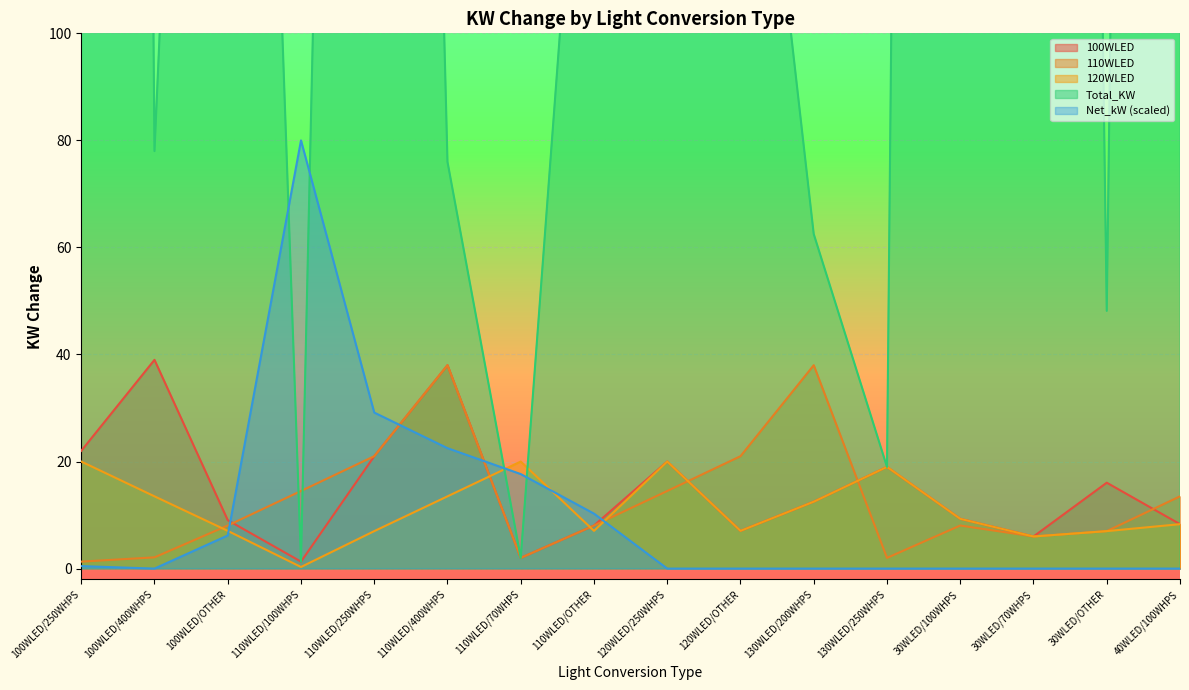

Is the value of 110WLED at 30WLED/OTHER greater than the value of 120WLED at 110WLED/100WHPS?

Yes